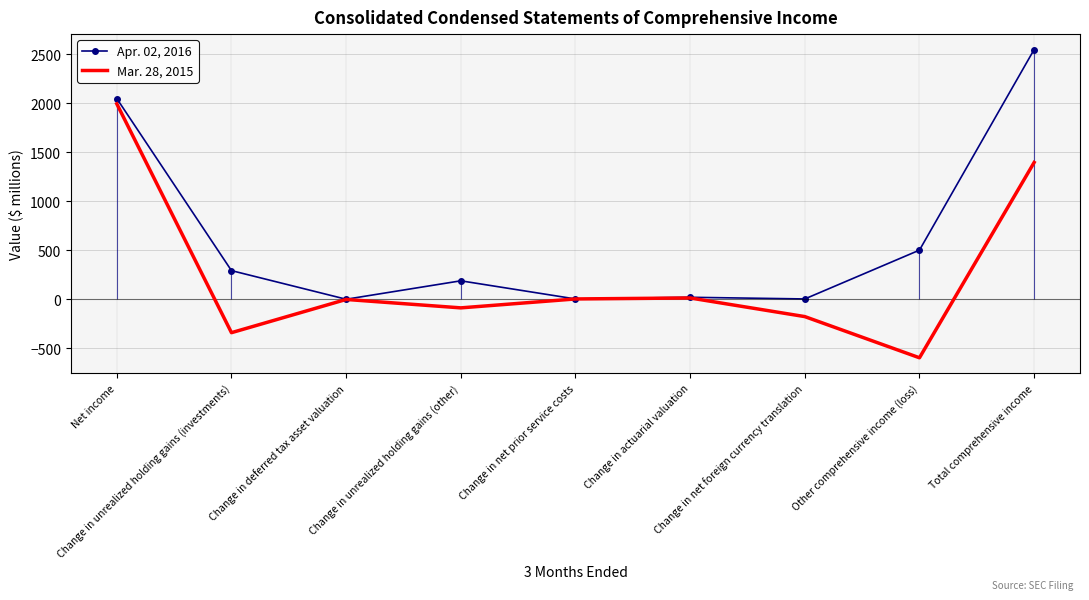

True or false: Mar. 28, 2015 has more than 1 interior local peaks.

True